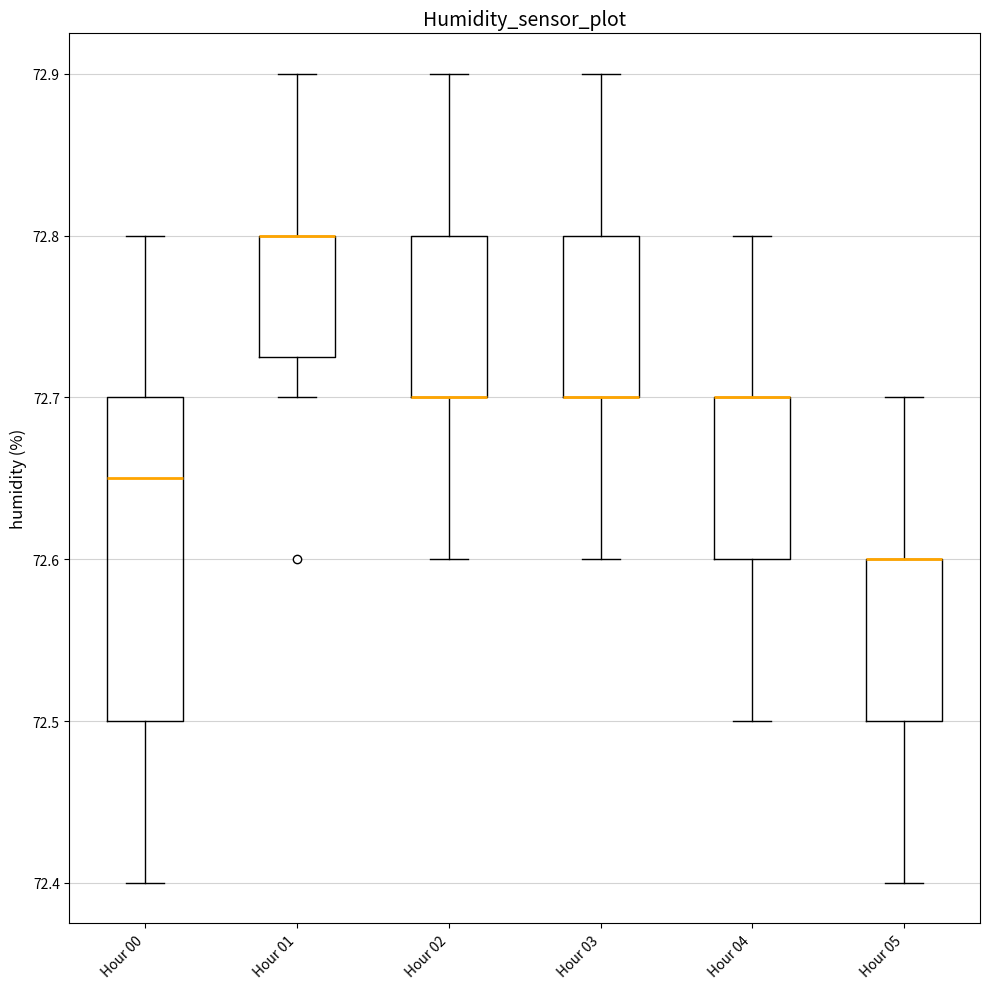

Which box is the tallest, from its lower edge to its upper edge?

Hour 00